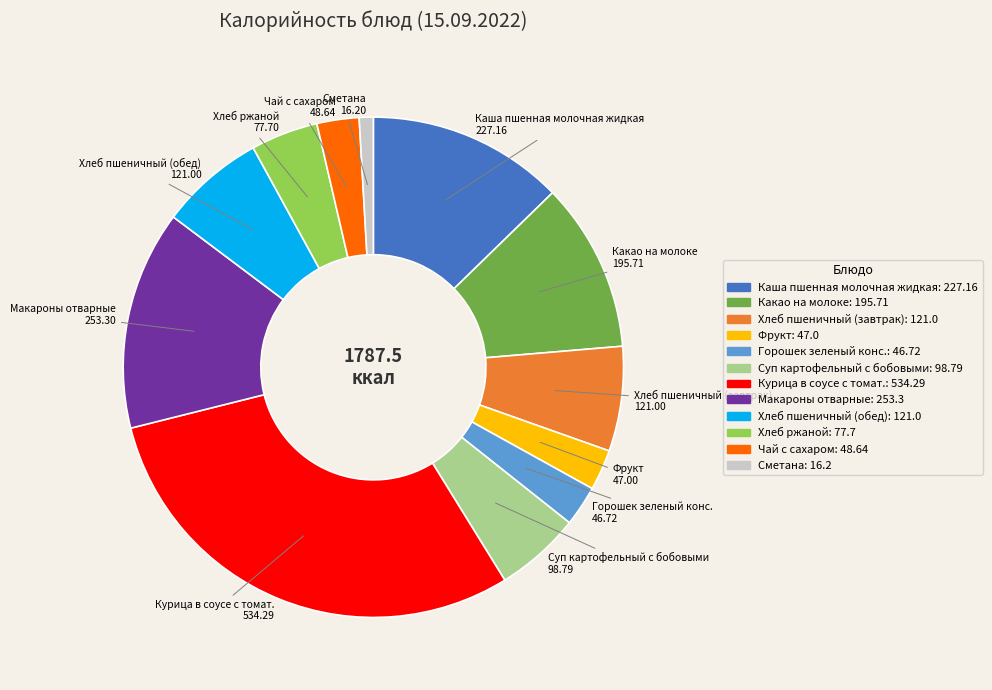

Does Хлеб пшеничный (завтрак) represent more than half of the total?

No